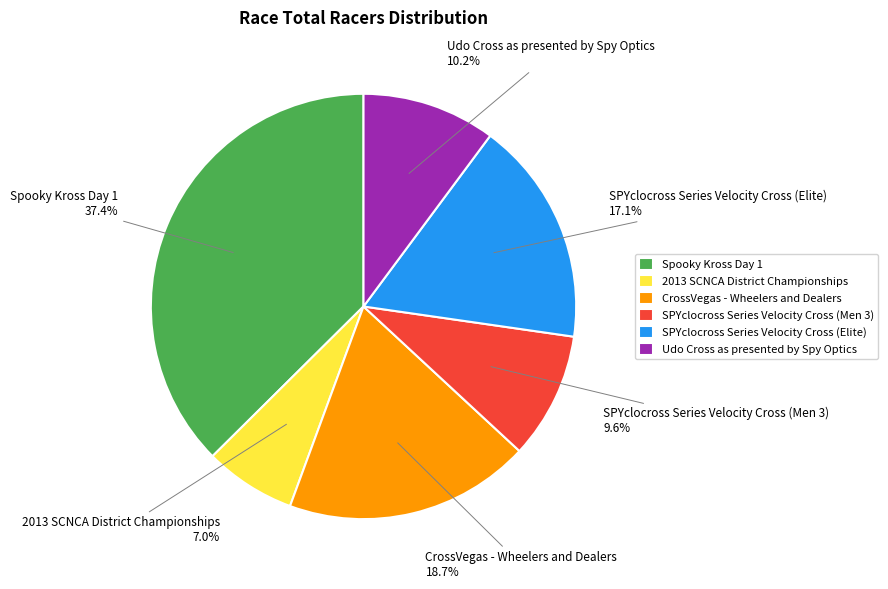

The Spooky Kross Day 1 slice represents 37% of the pie. True or false?

True